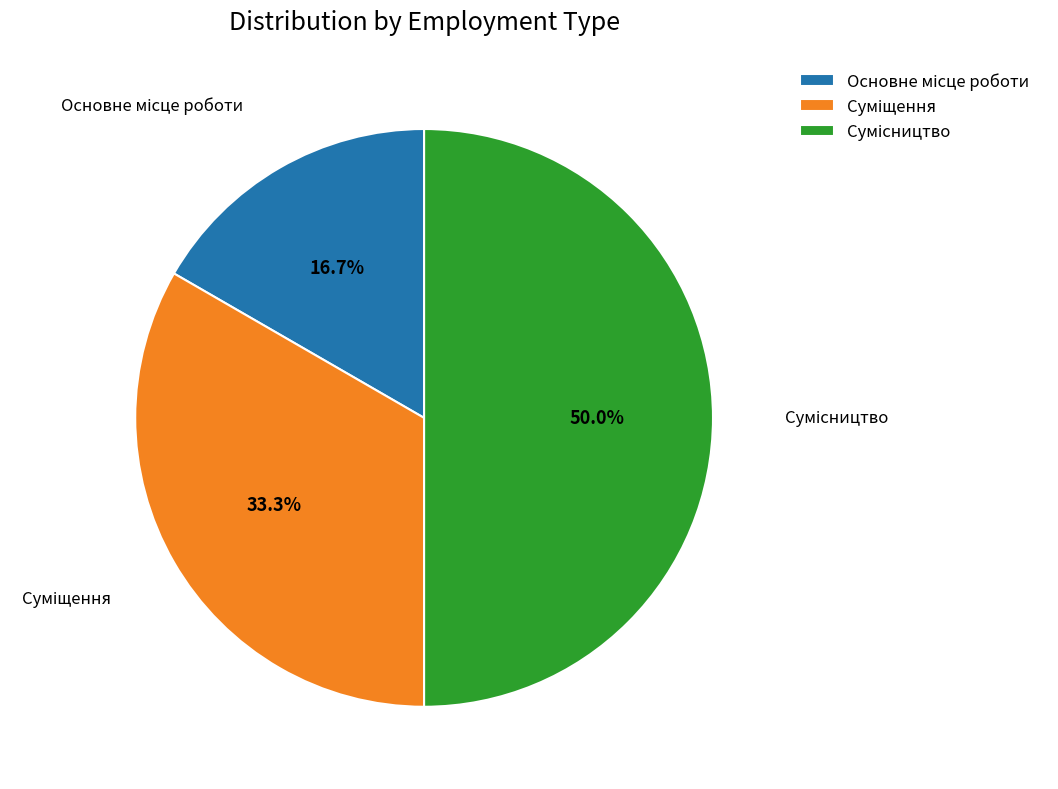

How many segments does this pie chart have?

3